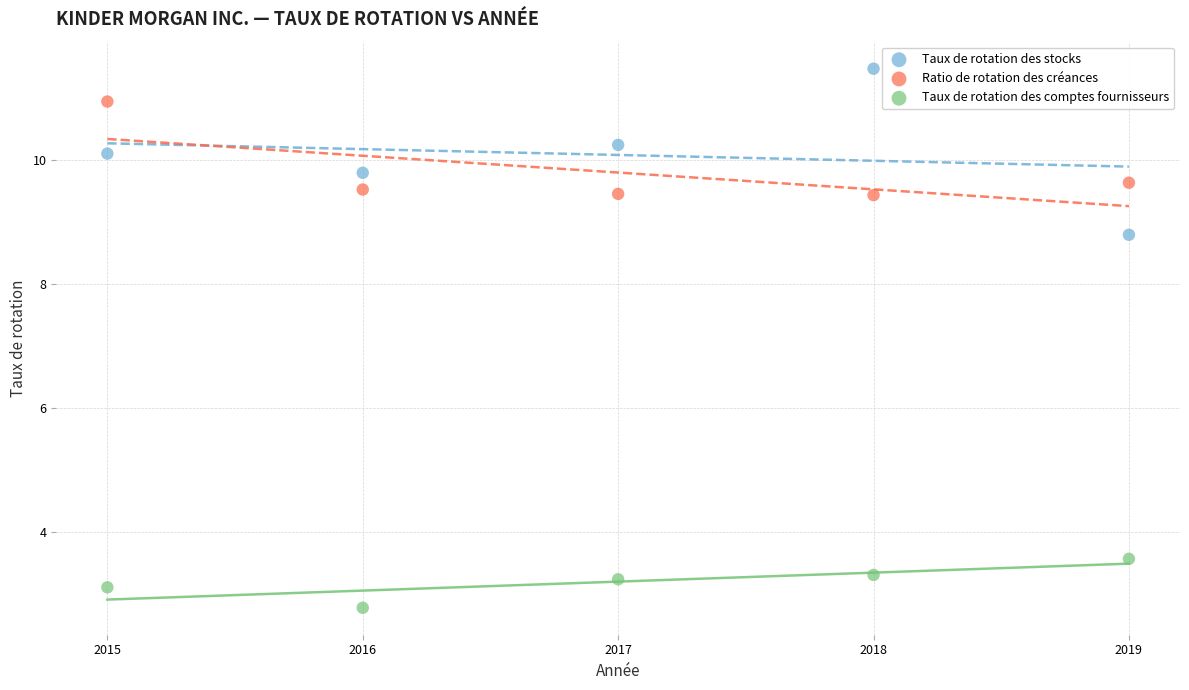

Which series has the largest Y range (max minus min)?

Taux de rotation des stocks